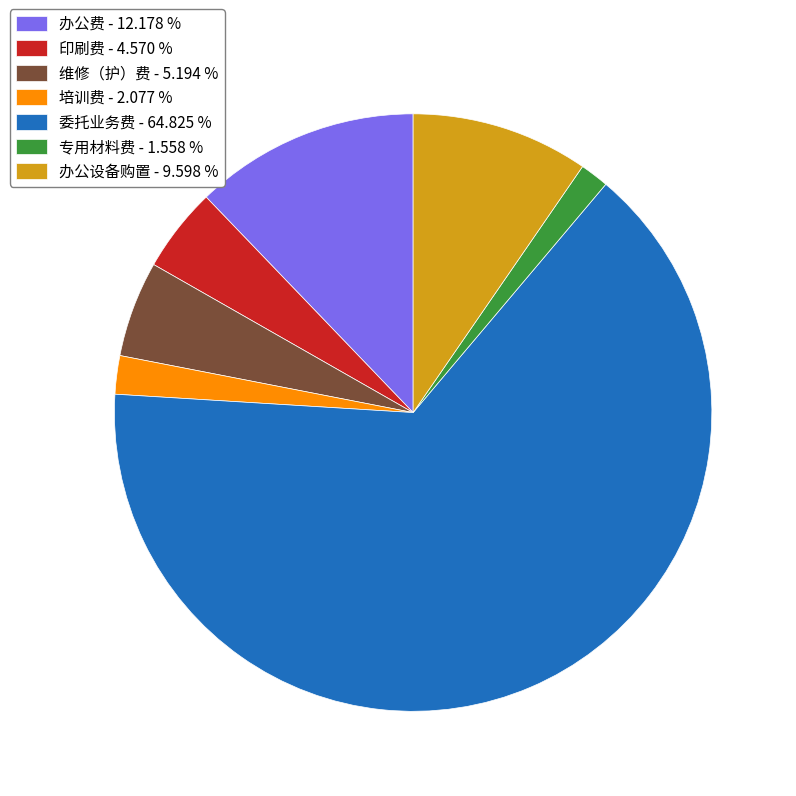

Do 维修（护）费 - 5.194 % and 专用材料费 - 1.558 % together represent more than half of the pie?

No